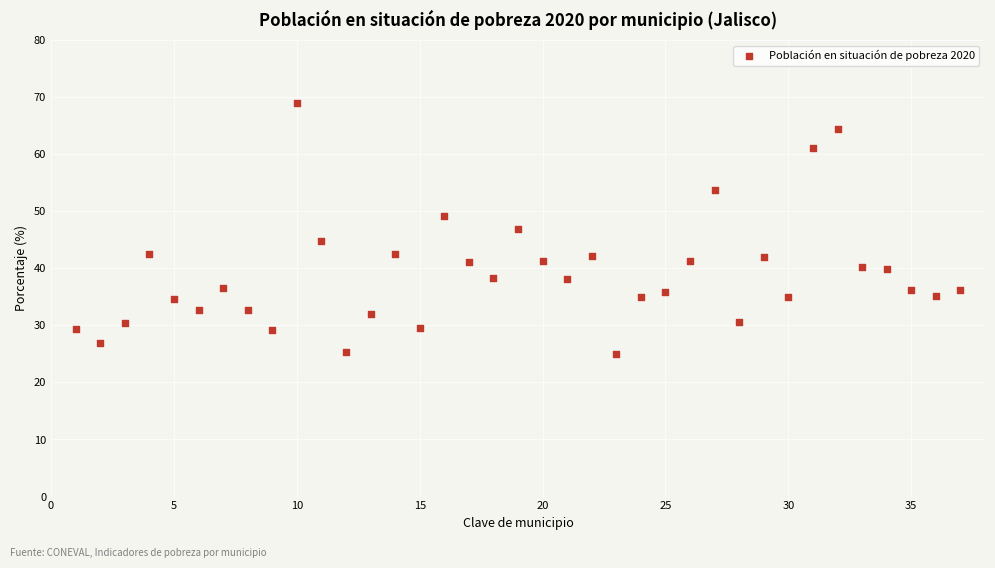

What is the range of X values (max minus min)?

36.0